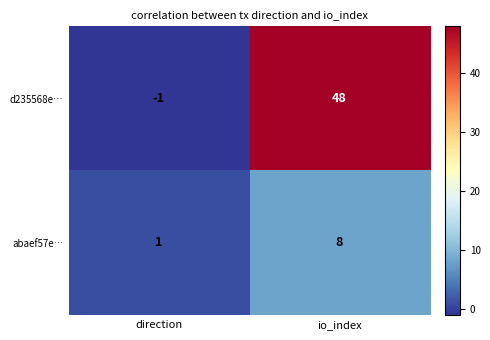

What is the greatest value displayed?

48